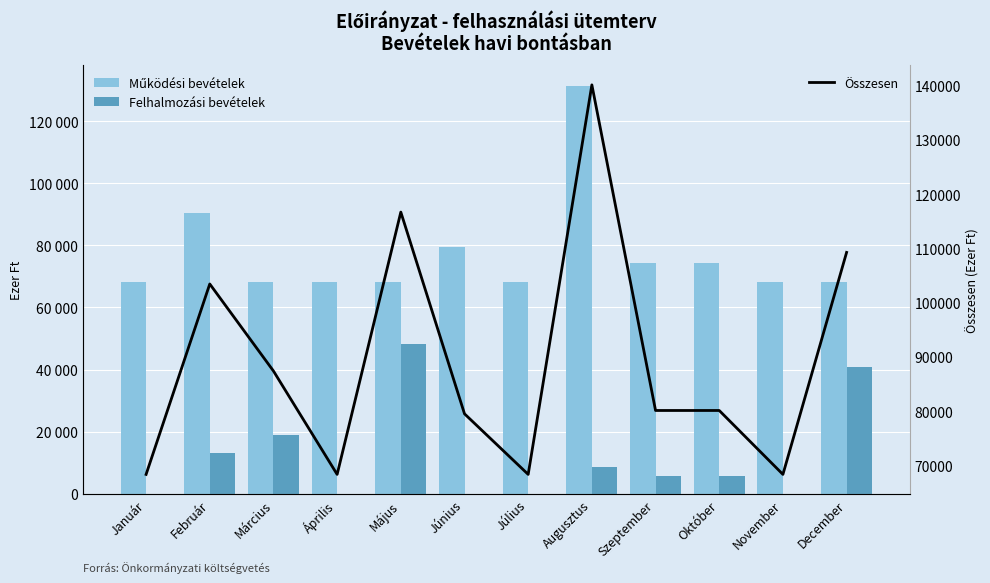

Reading left to right, what are all the values shown in this chart?

Működési bevételek: Január=68333	Február=90421	Március=68333	Április=68333	Május=68333	Június=79496	Július=68333	Augusztus=131370	Szeptember=74412	Október=74411	November=68333	December=68340
Felhalmozási bevételek: Január=9	Február=13009	Március=19059	Április=9	Május=48340	Június=9	Július=9	Augusztus=8748	Szeptember=5706	Október=5707	November=9	December=40907
Összesen: Január=68342	Február=103430	Március=87392	Április=68342	Május=116673	Június=79505	Július=68342	Augusztus=140118	Szeptember=80118	Október=80118	November=68342	December=109247